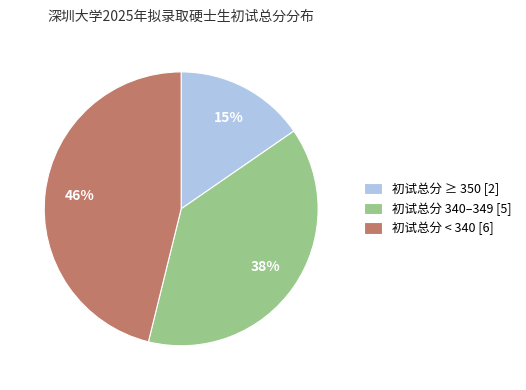

To the nearest percent, what is the difference between the 初试总分 340–349 [5] and 初试总分 ≥ 350 [2] slice percentages?

23%